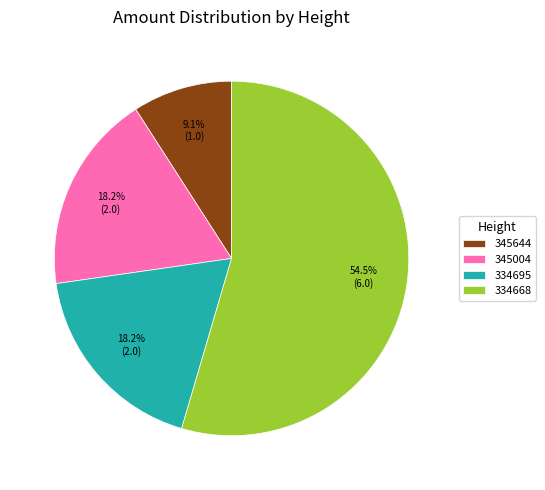

How much of the chart is everything except 334668?

45.5%